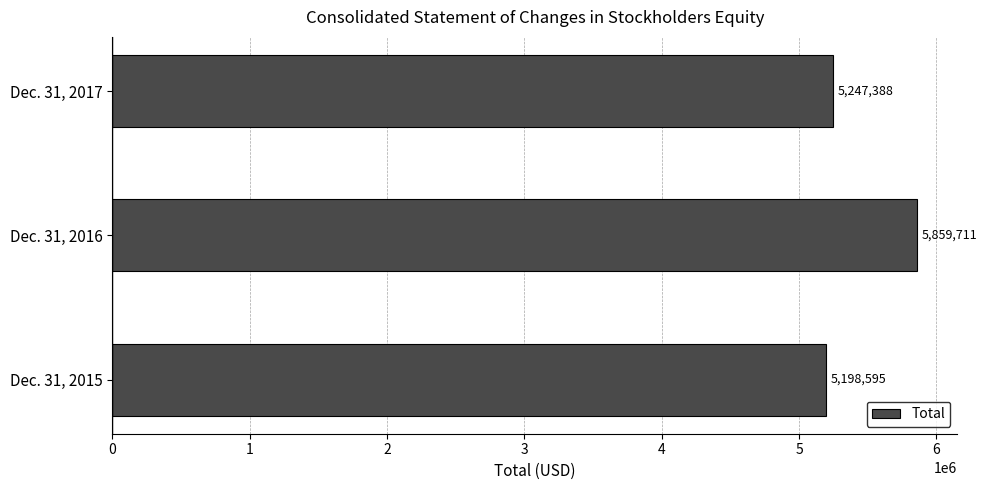

Read the value at Dec. 31, 2017.

5247388